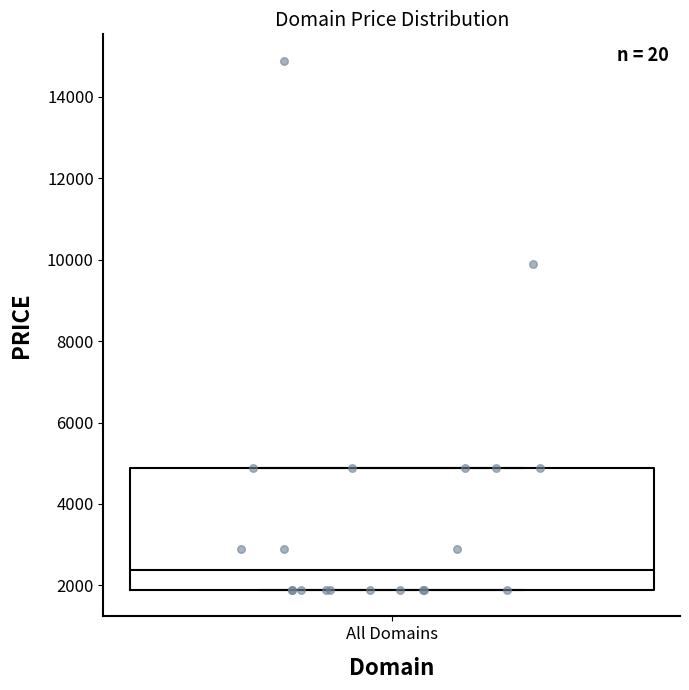

Where is the lower edge of the box for All Domains on the y-axis? The values are not printed on the chart, so give them approximately, as read against the axis.

1800